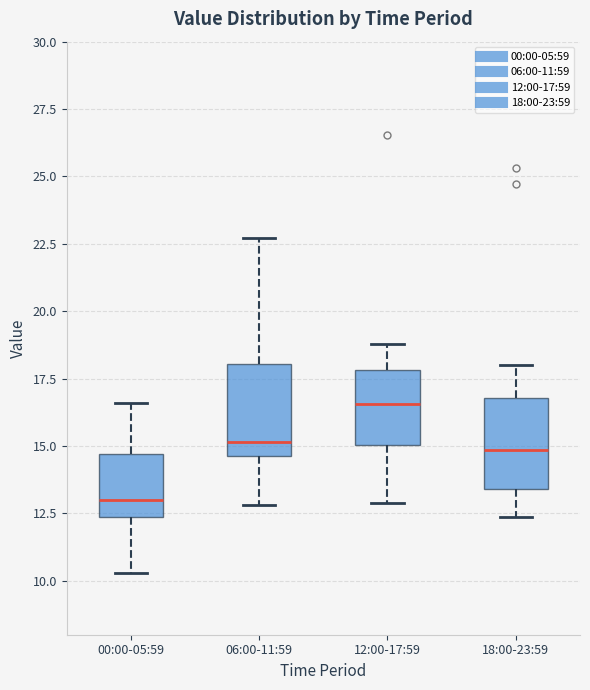

Reading left to right, transcribe this box plot: for each box, give where its median line is, the range the box spans, and where its two whiskers end, as read against the y-axis. The values are not printed on the chart, so give them approximately, as read against the axis.

00:00-05:59: median 13.0, box 12.5 to 14.5, whiskers 10.5 to 16.5
06:00-11:59: median 15.0, box 14.5 to 18.0, whiskers 13.0 to 22.5
12:00-17:59: median 16.5, box 15.0 to 18.0, whiskers 13.0 to 19.0
18:00-23:59: median 15.0, box 13.5 to 17.0, whiskers 12.5 to 18.0